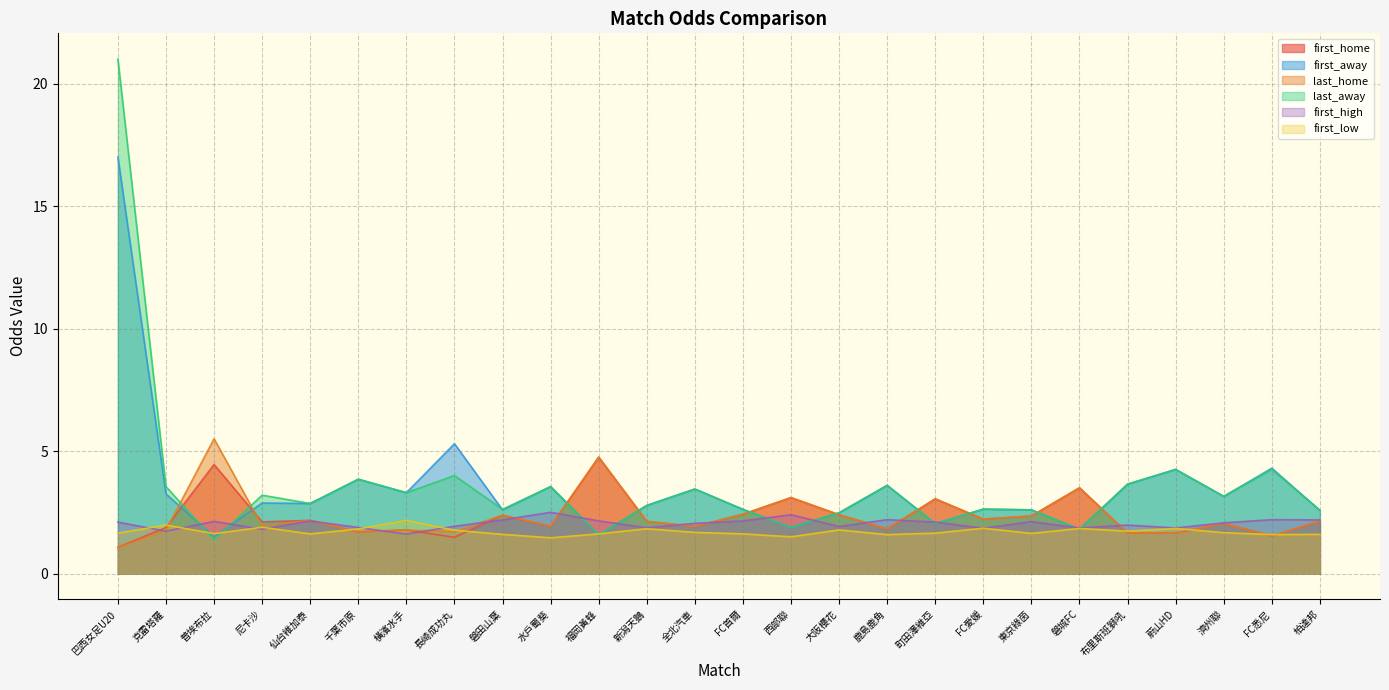

List the series in order of their peak value, lowest first.

first_low, first_high, first_home, last_home, first_away, last_away